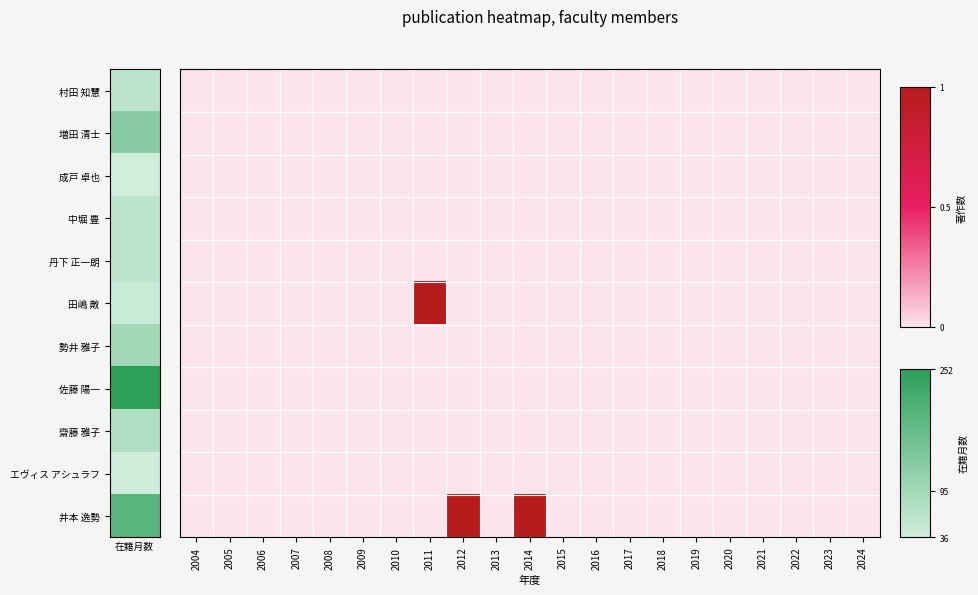

Rank the series at 2006 from highest to lowest value.

村田 知慧, 増田 清士, 成戸 卓也, 中堀 豊, 丹下 正一朗, 田嶋 敟, 勢井 雅子, 佐藤 陽一, 齋藤 雅子, エヴィス アシュラフ, 井本 逸勢